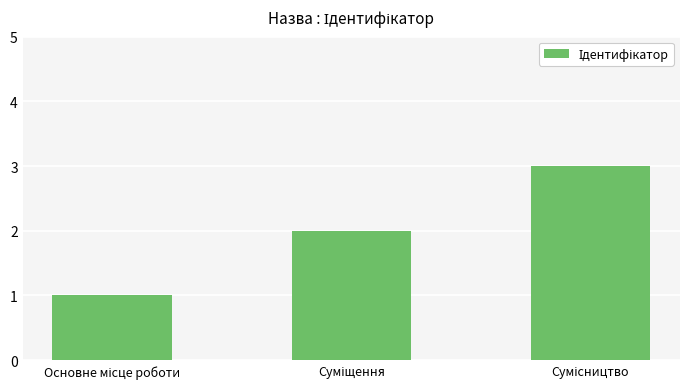

How many bars are there in total?

3